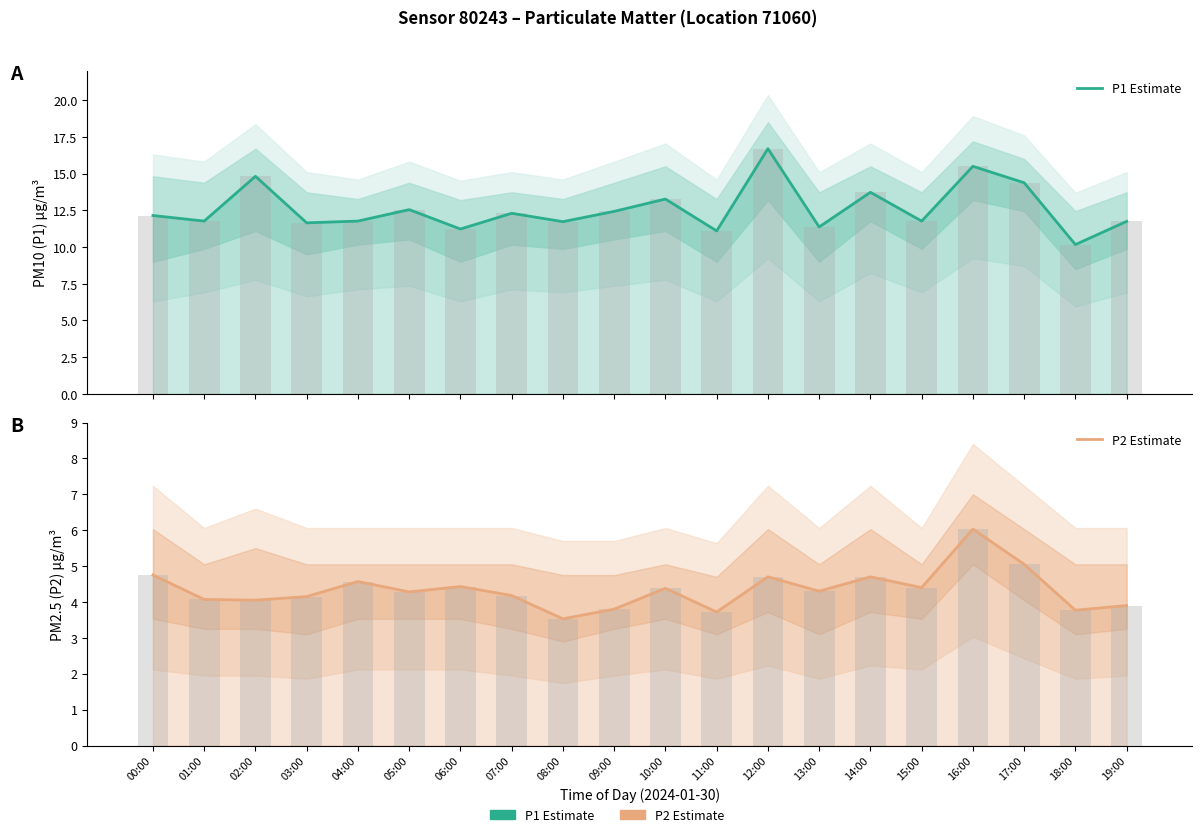

What is the value of the P1 Estimate bar at the 17th from the left?

15.5